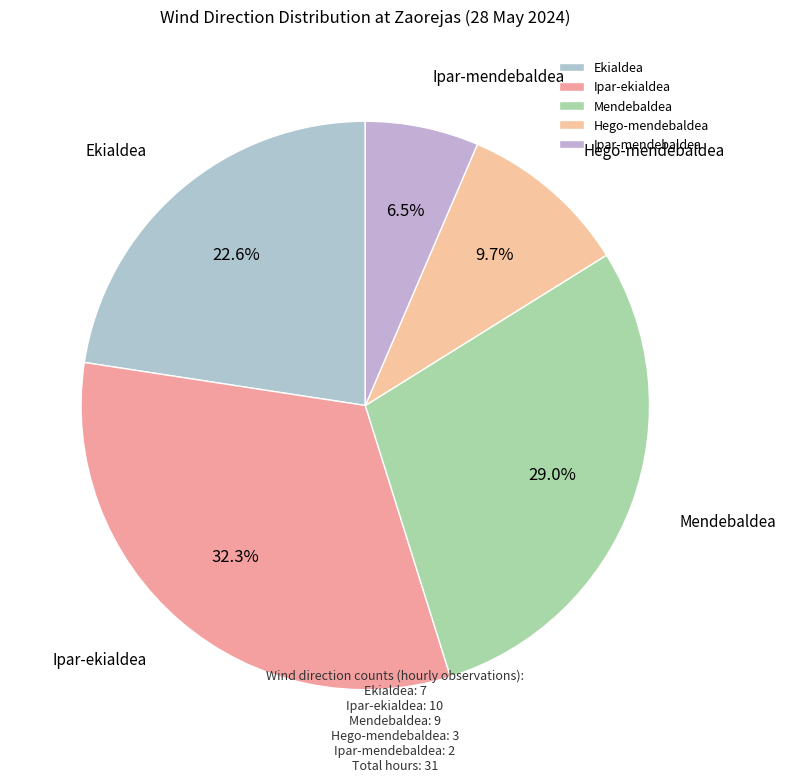

To the nearest percent, what portion does Hego-mendebaldea represent?

10%